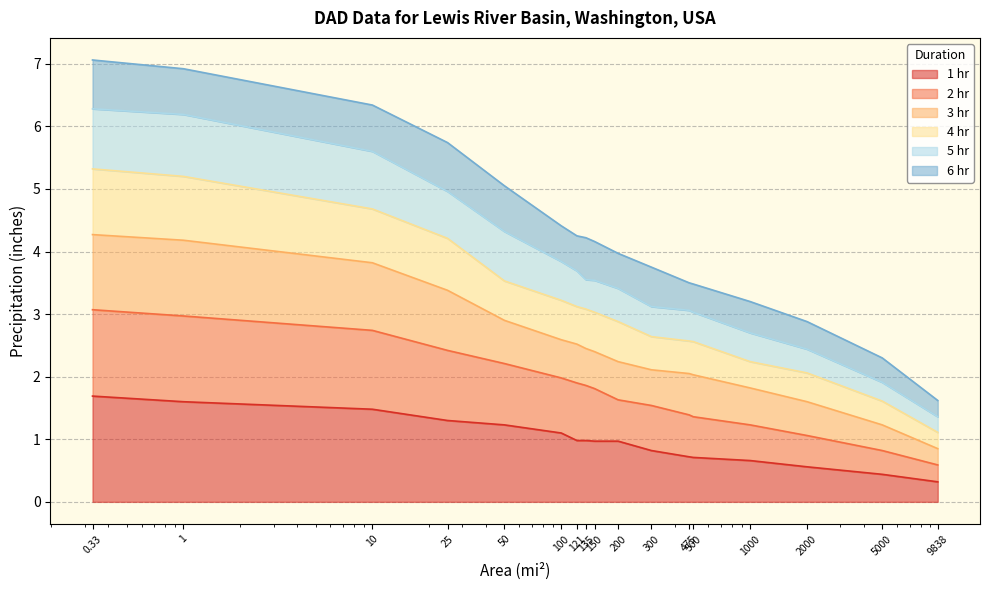

What position from the left is 0.33?

1